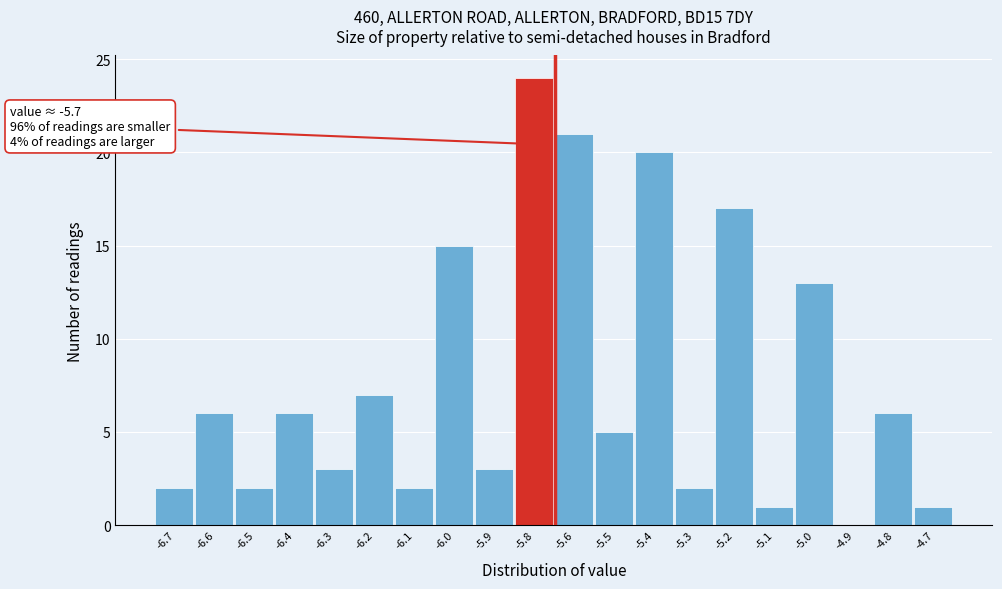

Reading left to right, what are all the values shown in this chart?

-6.7=2	-6.6=6	-6.5=2	-6.4=6	-6.3=3	-6.2=7	-6.1=2	-6.0=15	-5.9=3	-5.8=24	-5.6=21	-5.5=5	-5.4=20	-5.3=2	-5.2=17	-5.1=1	-5.0=13	-4.9=0	-4.8=6	-4.7=1